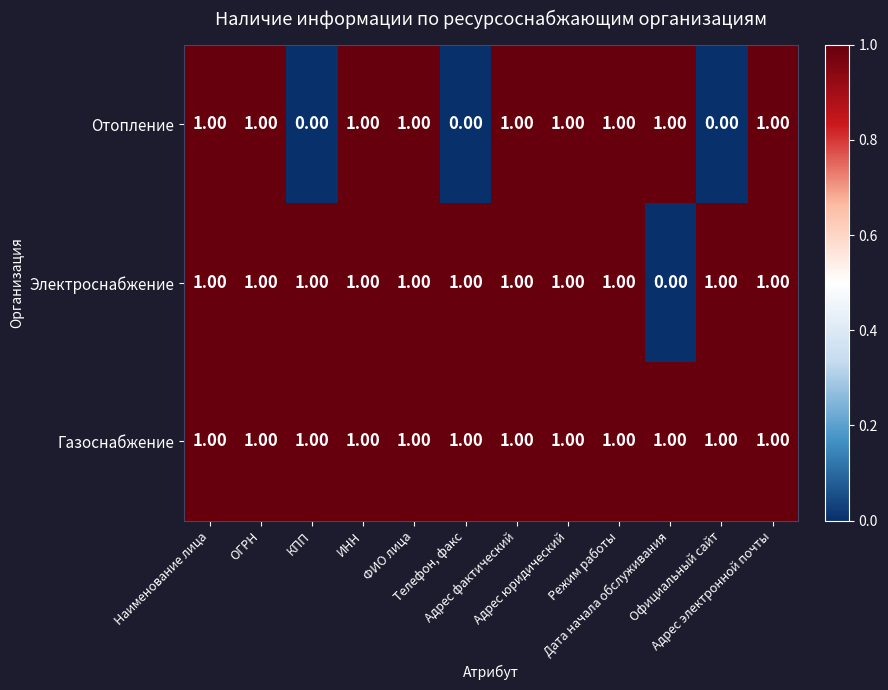

How many categories are shown in the chart?

12